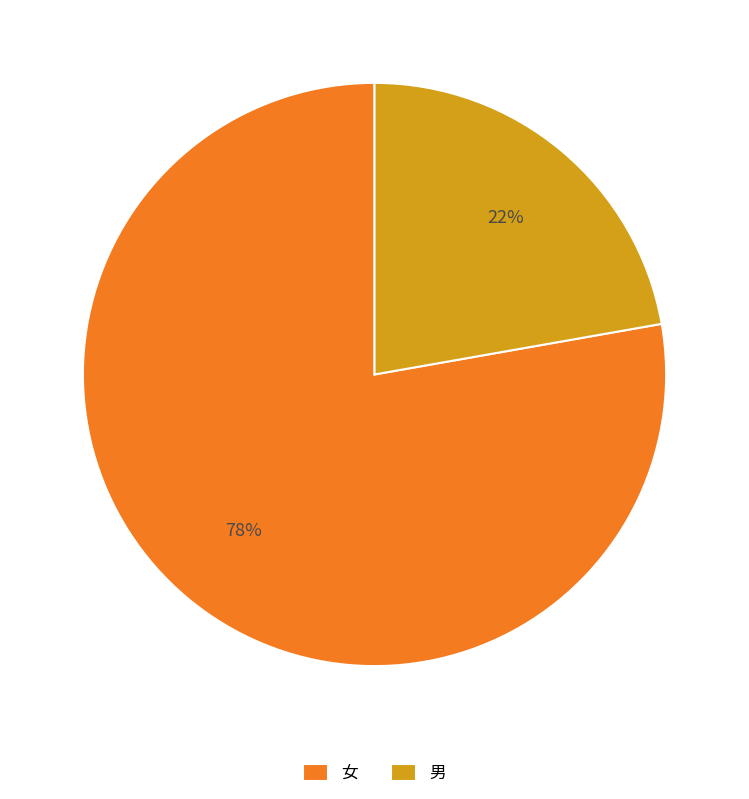

Is it true that 女 is 78% of the pie?

True